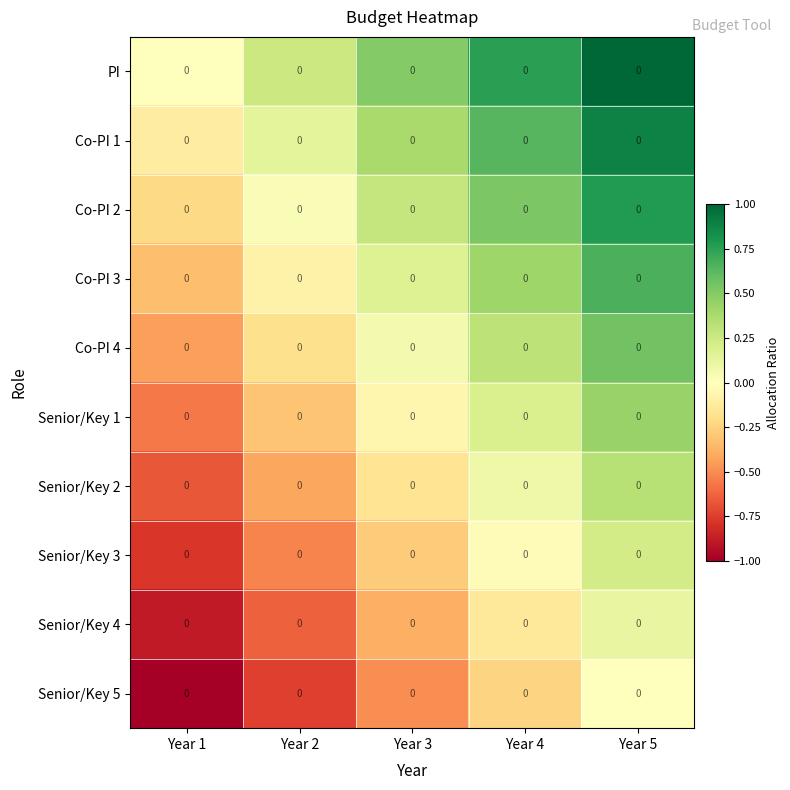

At how many categories does at least one series exceed 0?

4